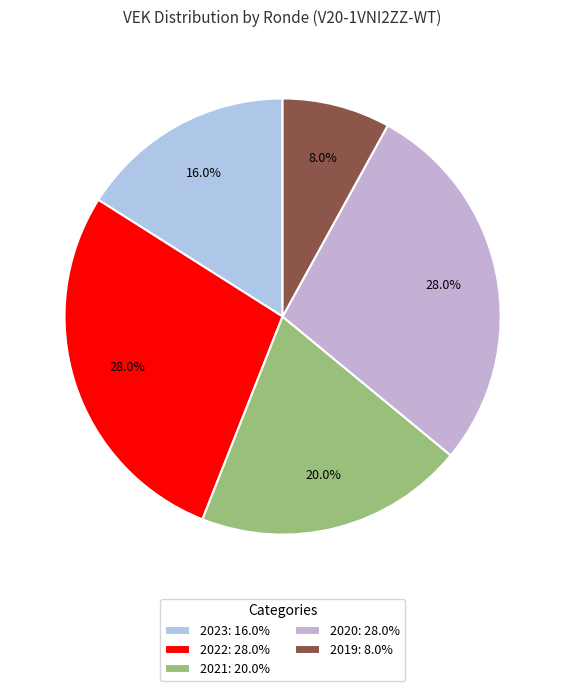

Which slice is the smallest?

2019: 8.0%